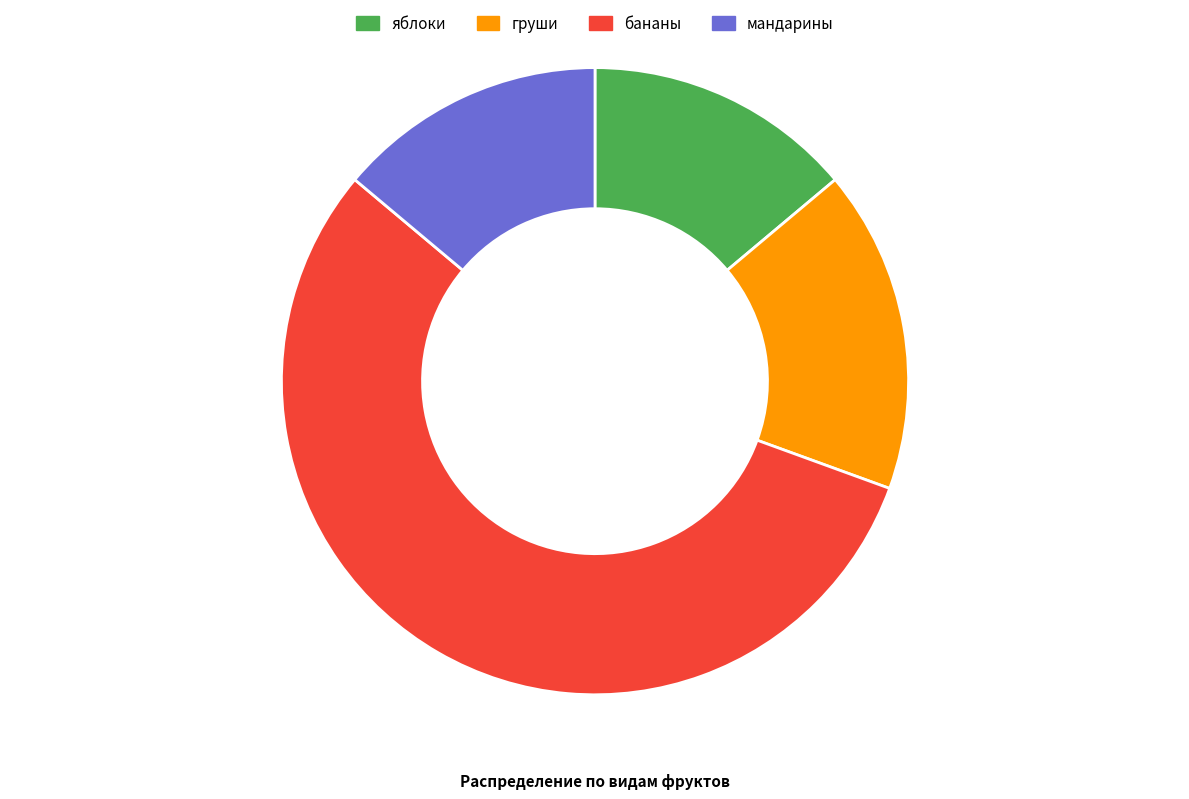

Do мандарины and бананы together represent more than half of the pie?

Yes